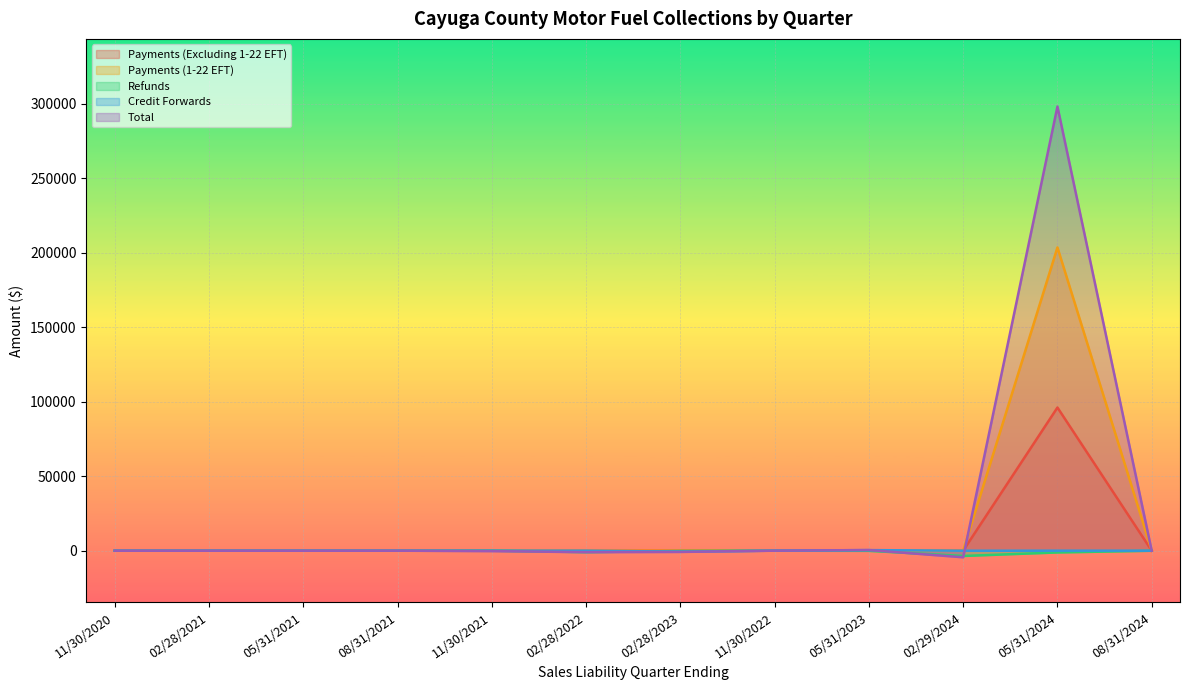

How many intersections are there between Total and Credit Forwards?

4